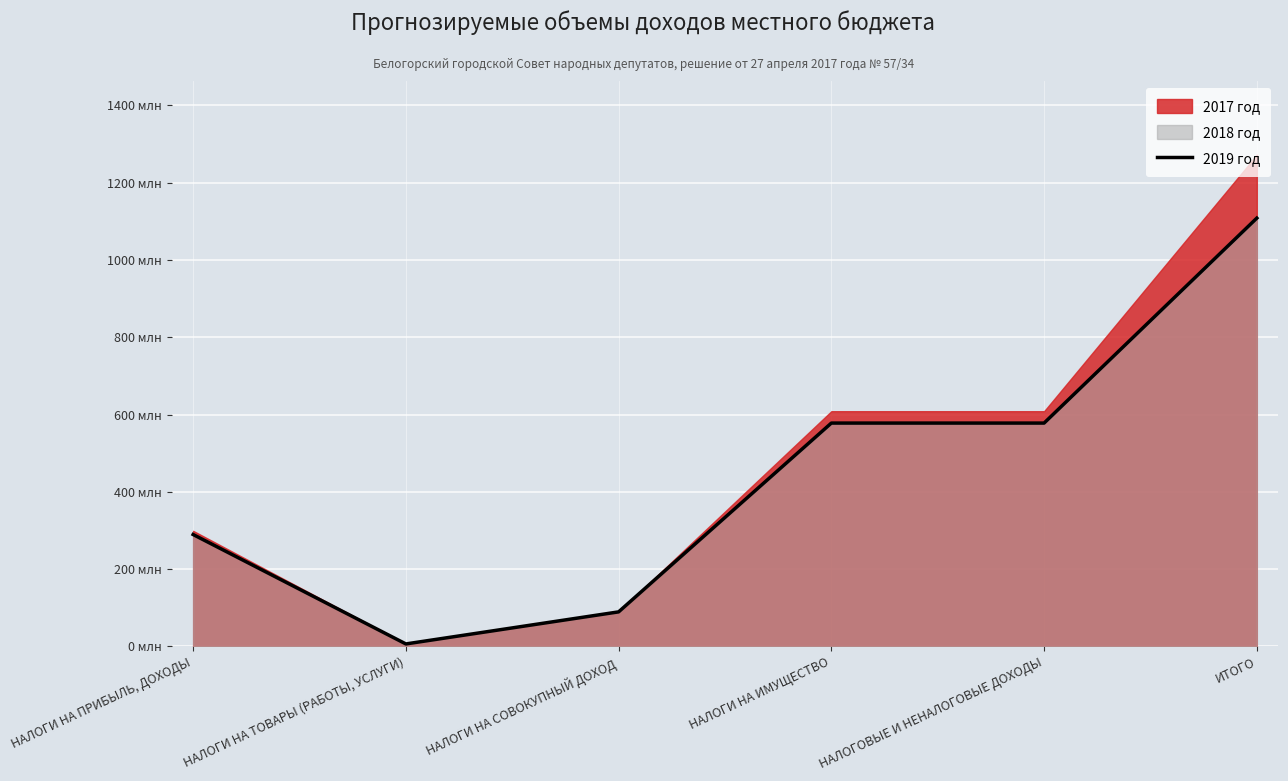

Between НАЛОГИ НА ИМУЩЕСТВО and ИТОГО, which is larger?

ИТОГО